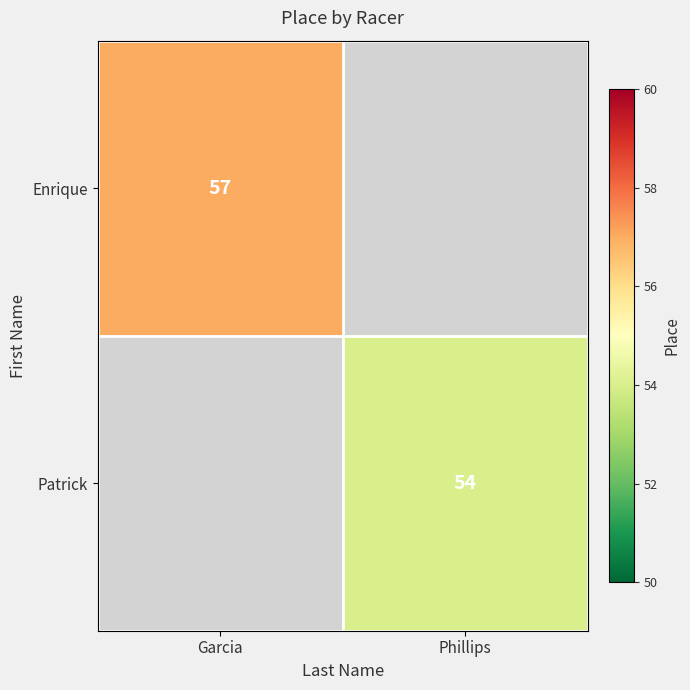

What is the smallest value displayed?

54.0